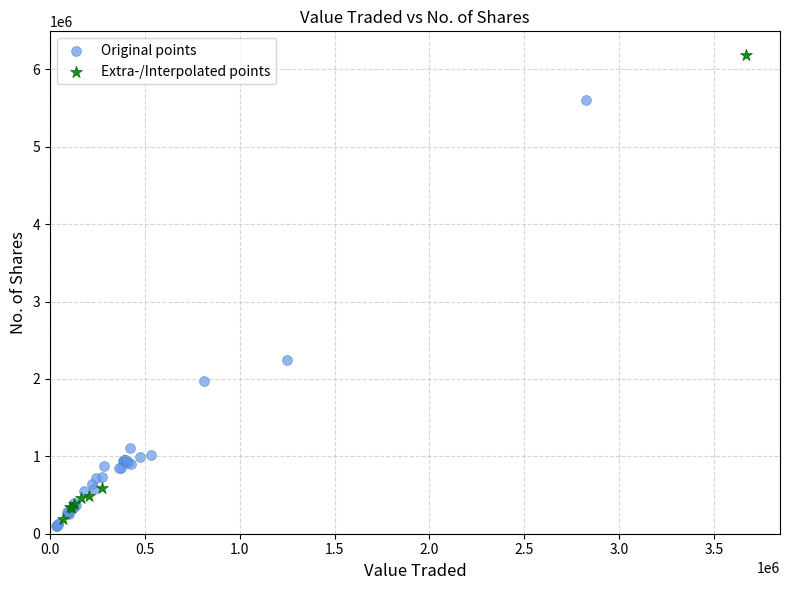

Which series reaches the maximum Y coordinate?

Extra-/Interpolated points